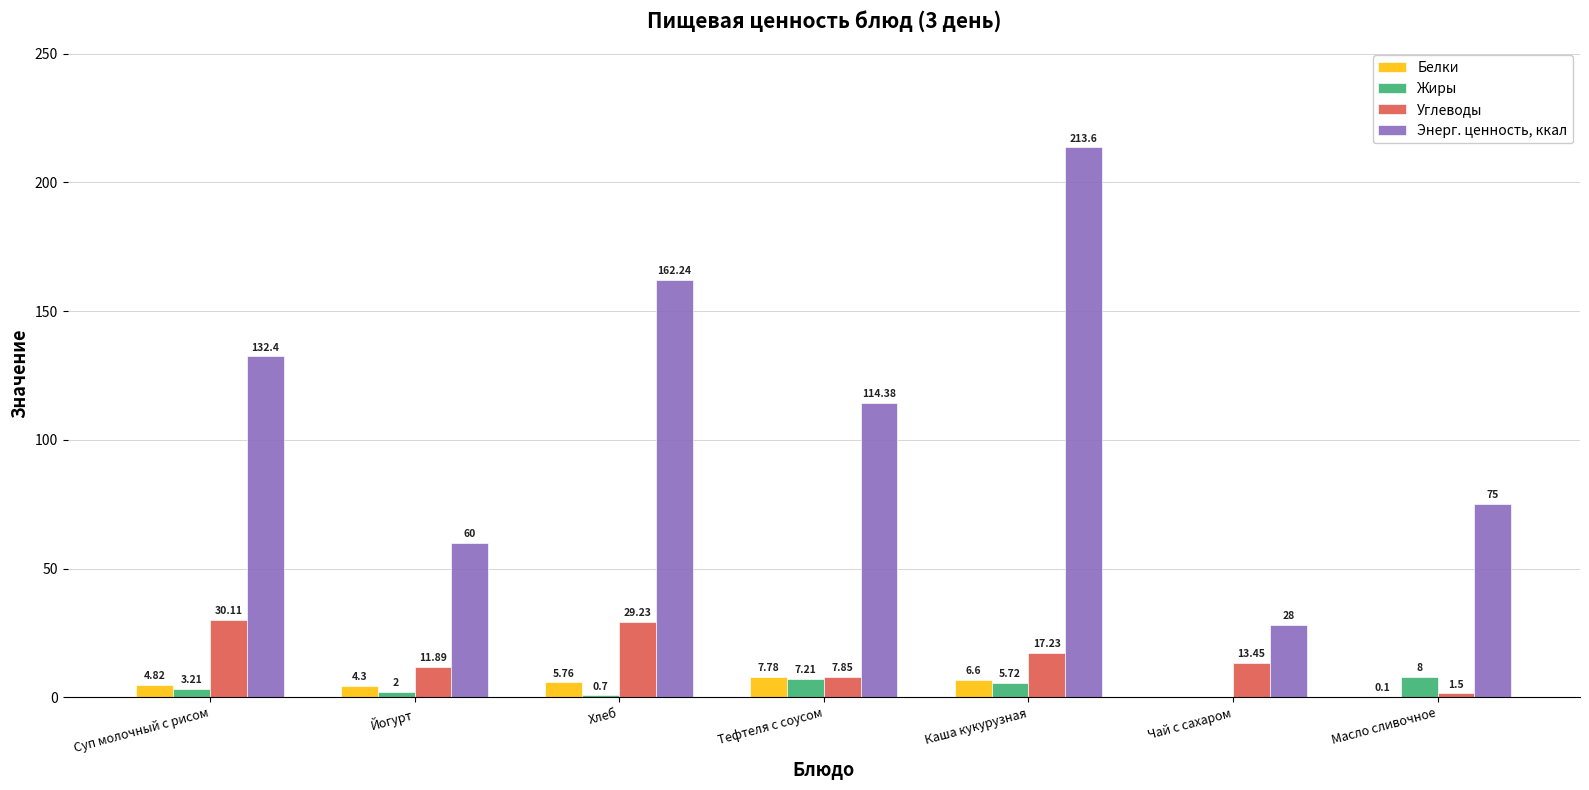

What is the sum of all Жиры values?

26.8